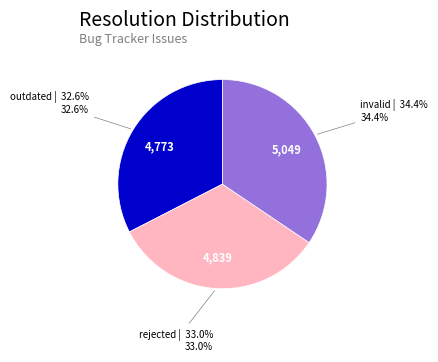

How much of the chart is everything except rejected?

67.0%